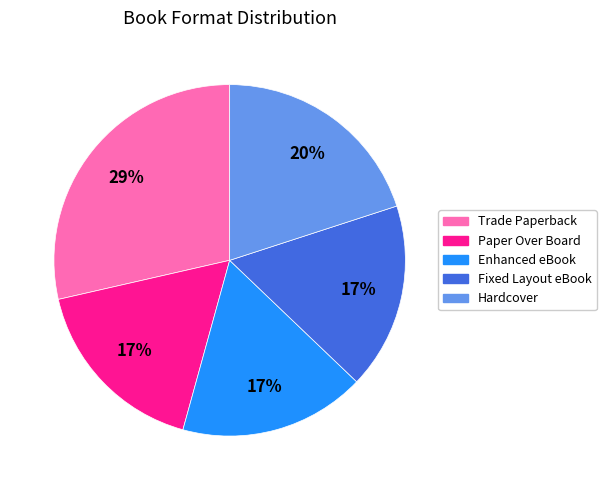

To the nearest percent, what is the combined percentage of Enhanced eBook and Fixed Layout eBook?

34%